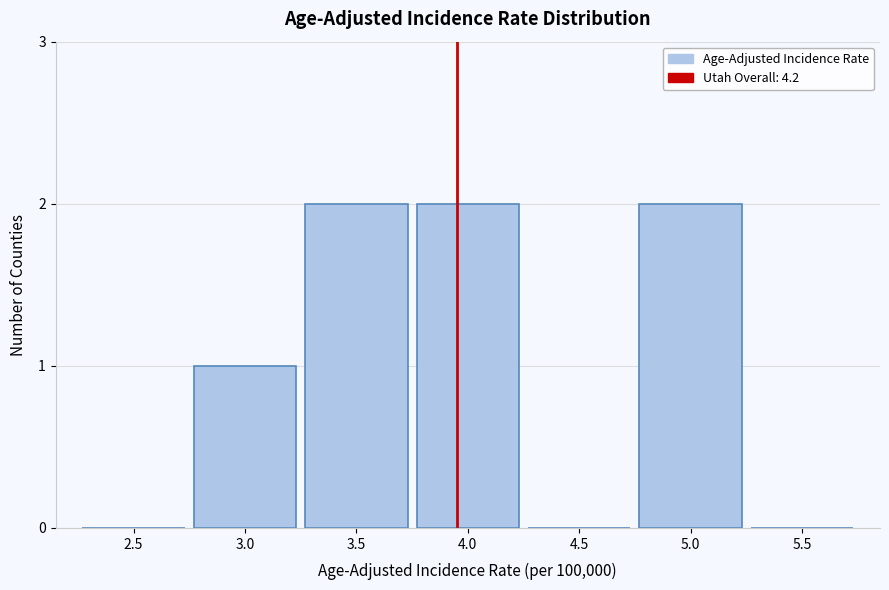

Reading left to right, transcribe all the data shown in this chart.

2.5=0	3.0=1	3.5=2	4.0=2	4.5=0	5.0=2	5.5=0